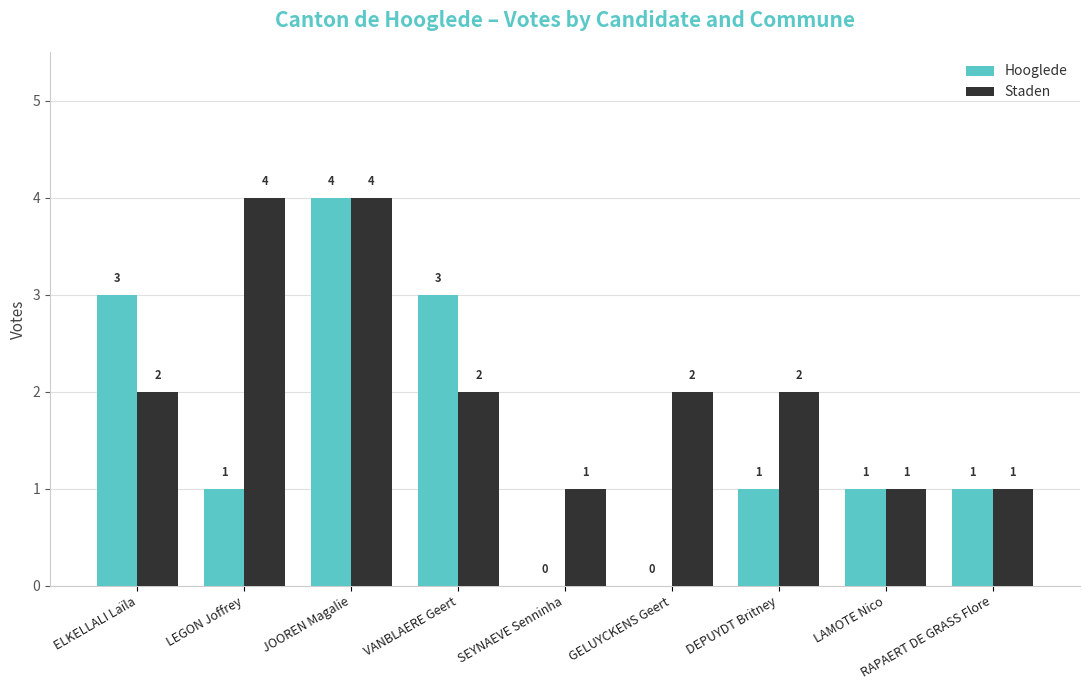

What is the total value across all series at LAMOTE Nico?

2